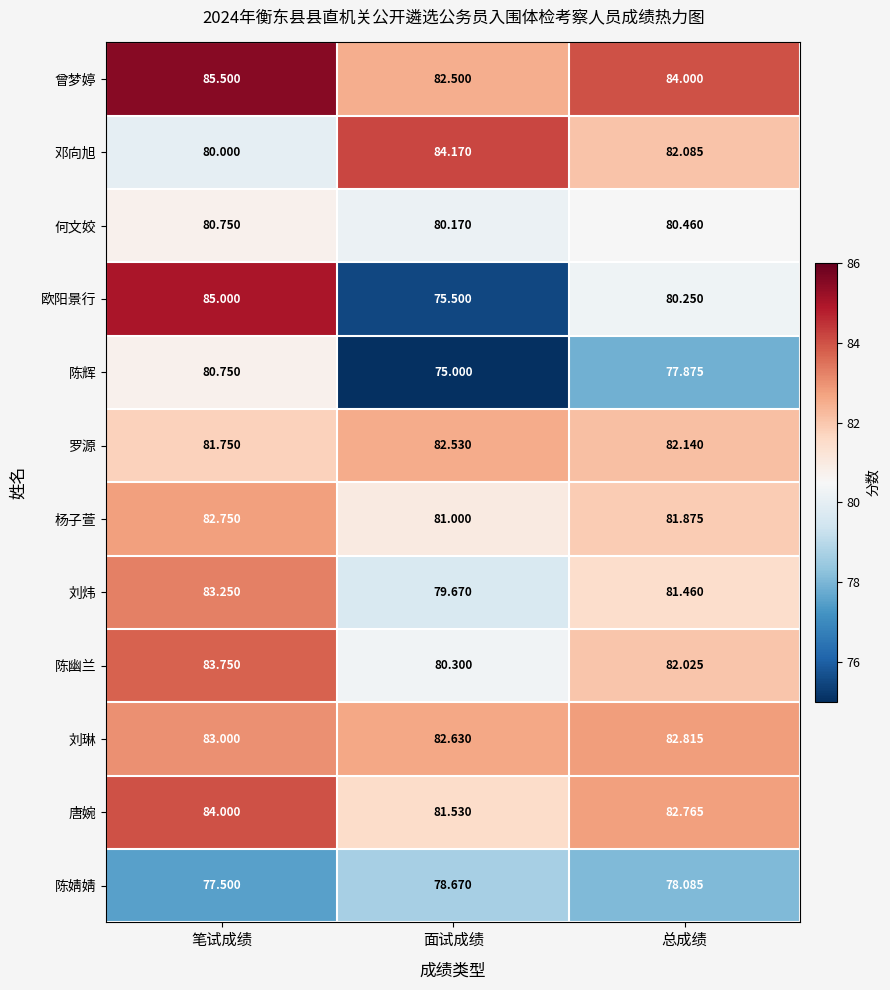

At which category is the sum across all series the highest?

笔试成绩